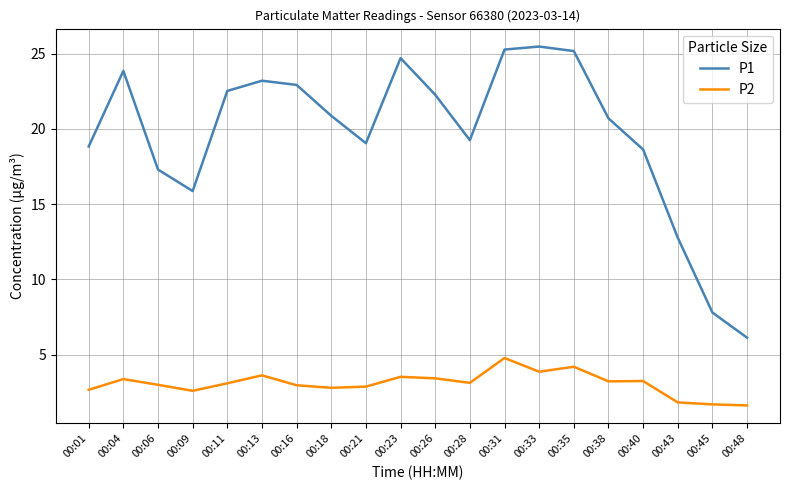

What is the average value of the P2 series?

3.1